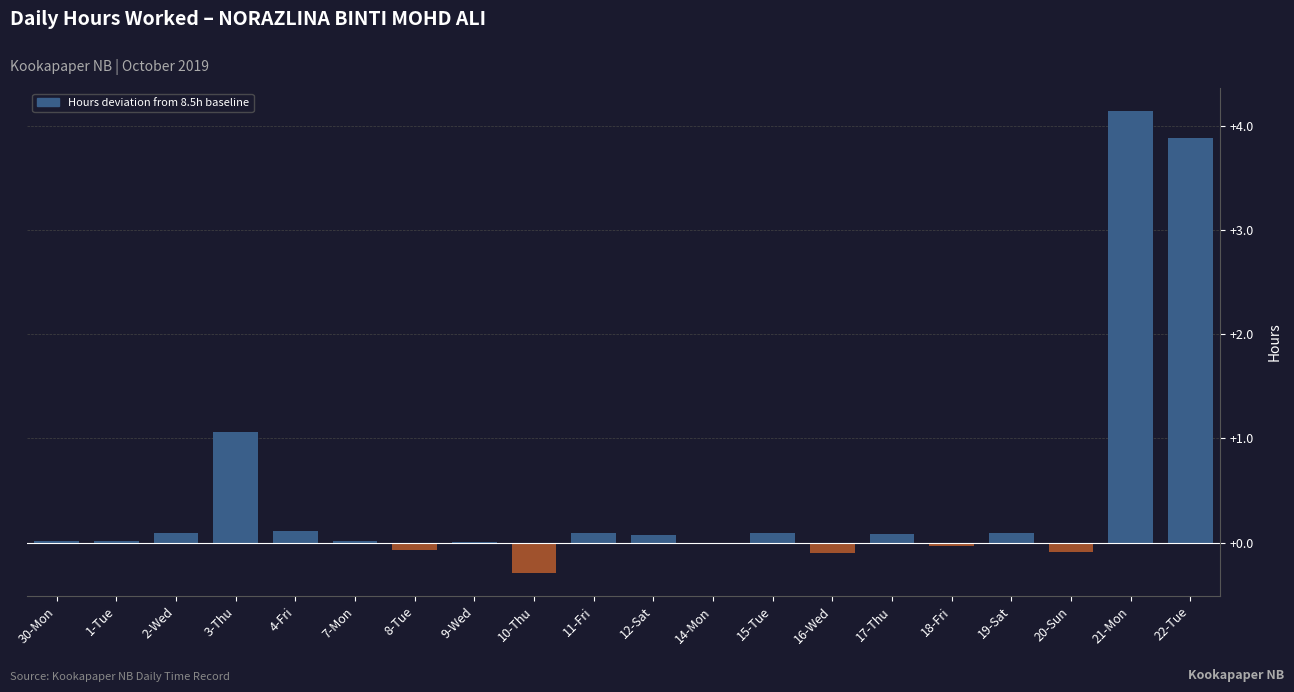

Where is the data nearest to the value 1?

3-Thu